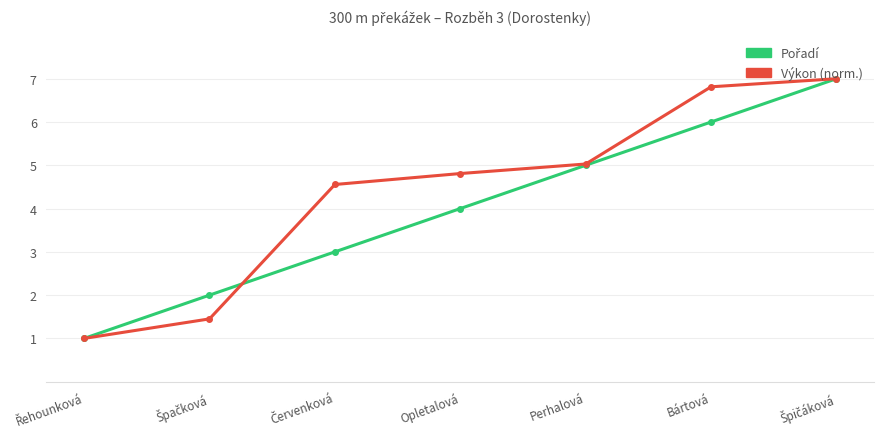

What is the spread (max minus min) of values at Opletalová?

0.8